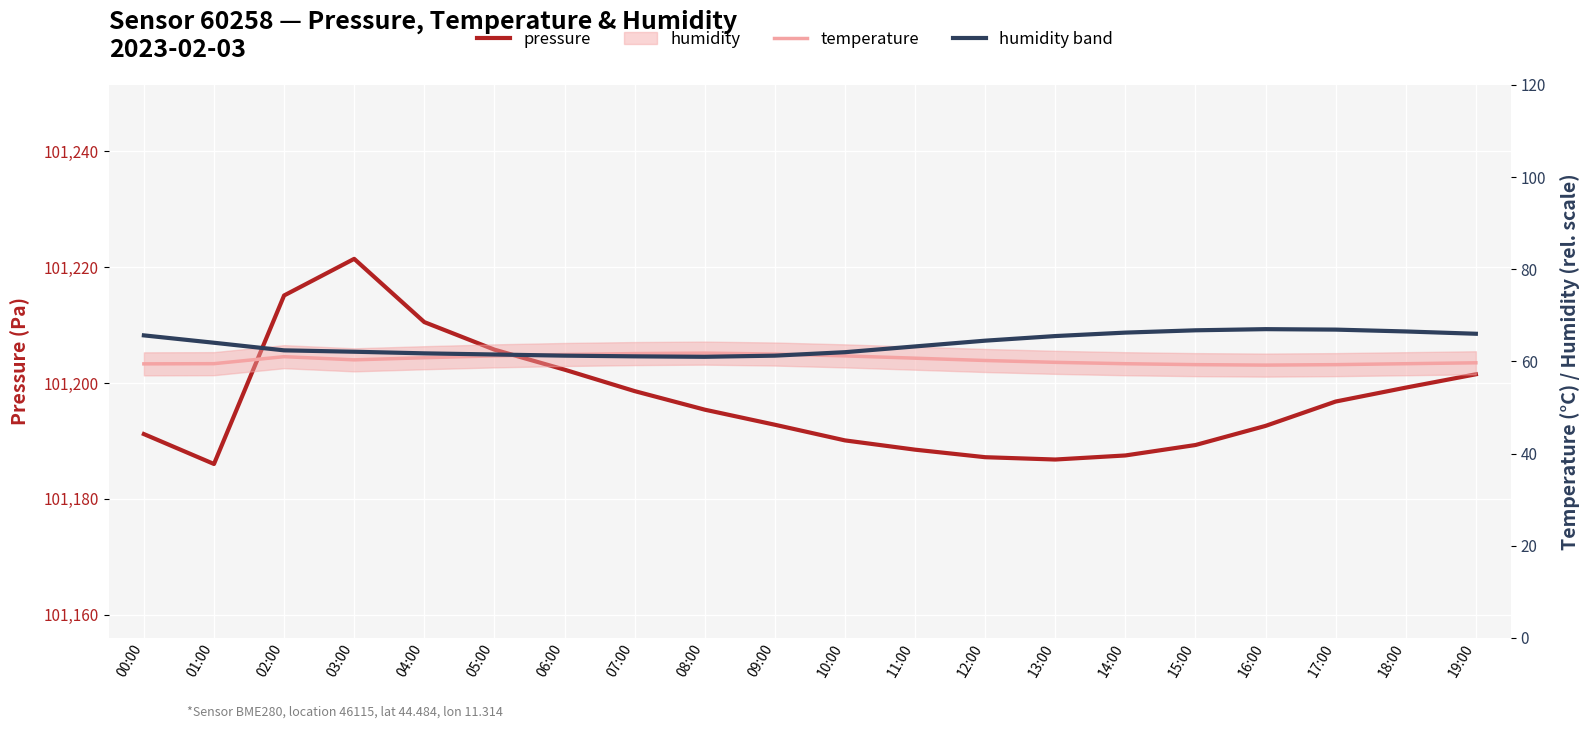

Count the number of categories in the chart.

20